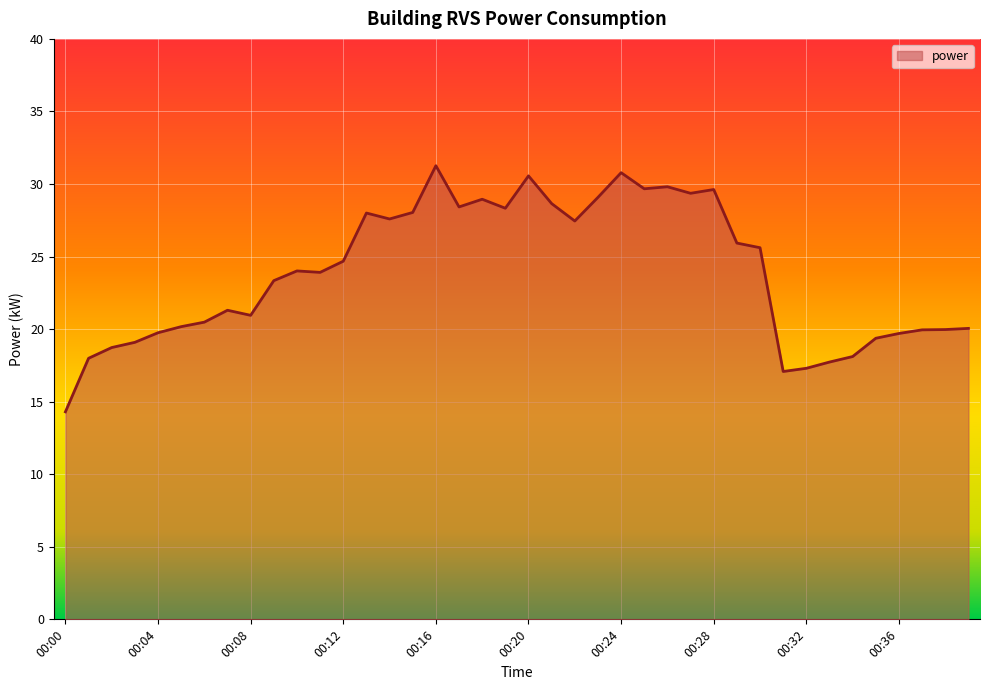

What is the sum of all values?

955.1